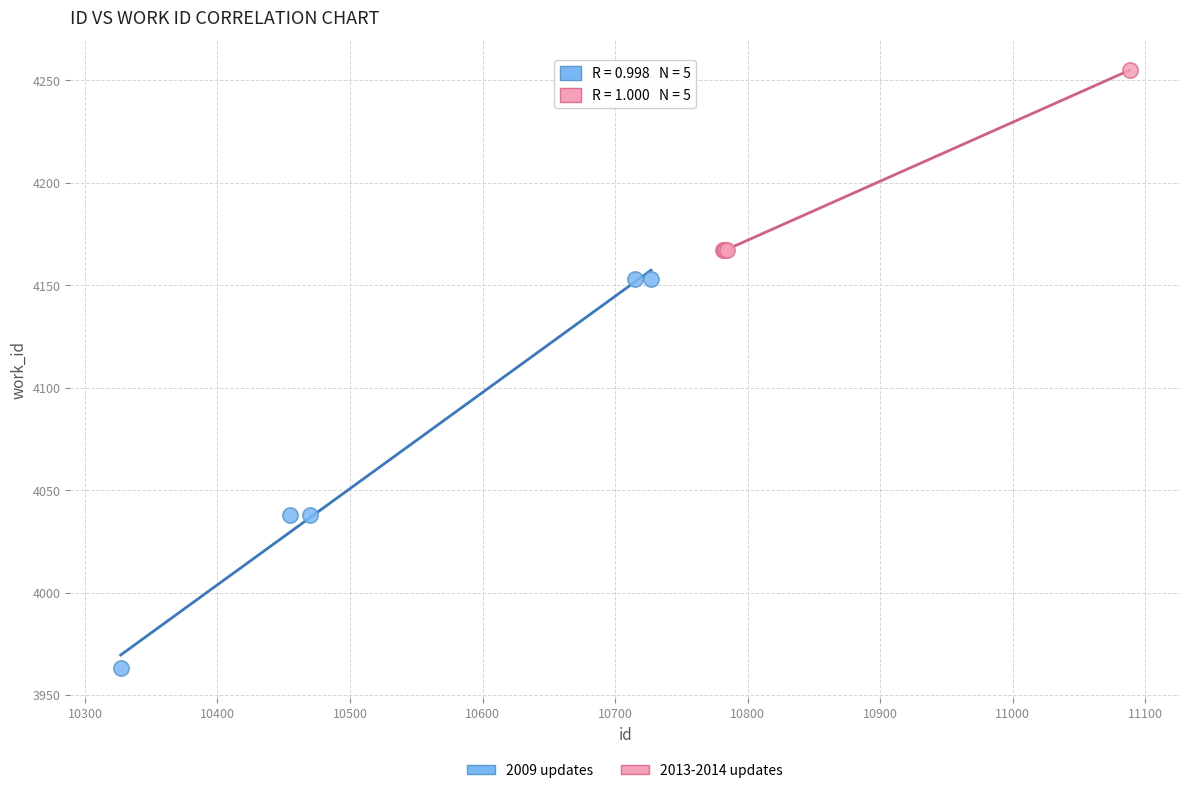

Which series reaches the minimum Y coordinate?

2009 updates